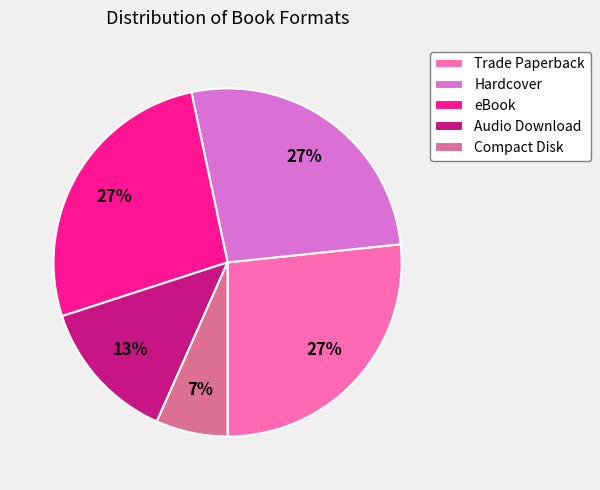

To the nearest percent, what portion does Compact Disk represent?

7%